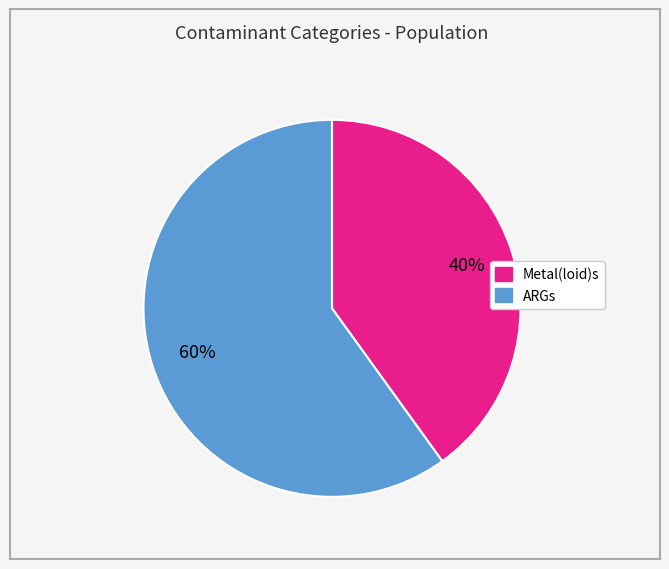

To the nearest percent, what is the average slice percentage?

50%